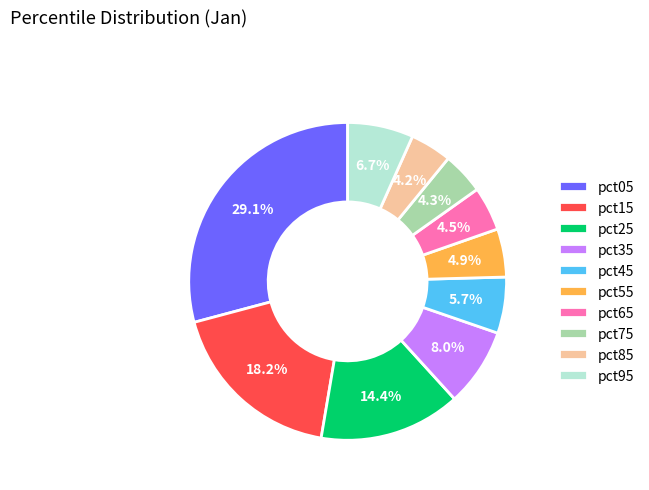

How many segments does this pie chart have?

10